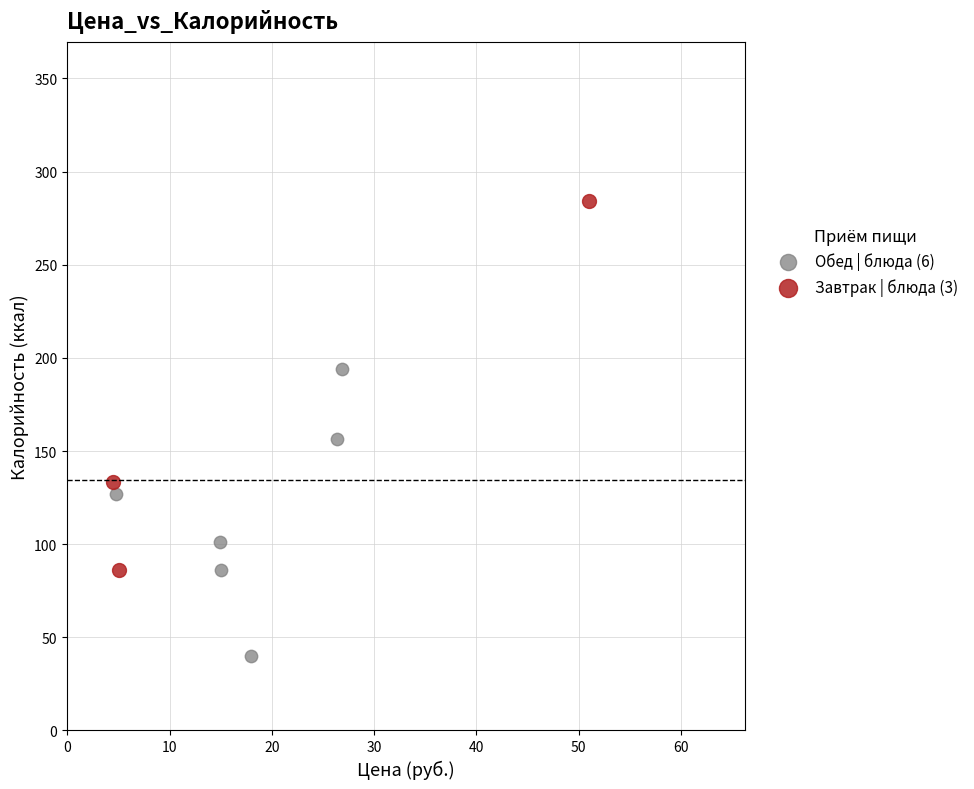

Which series has the widest spread of Y values?

Завтрак | блюда (3)